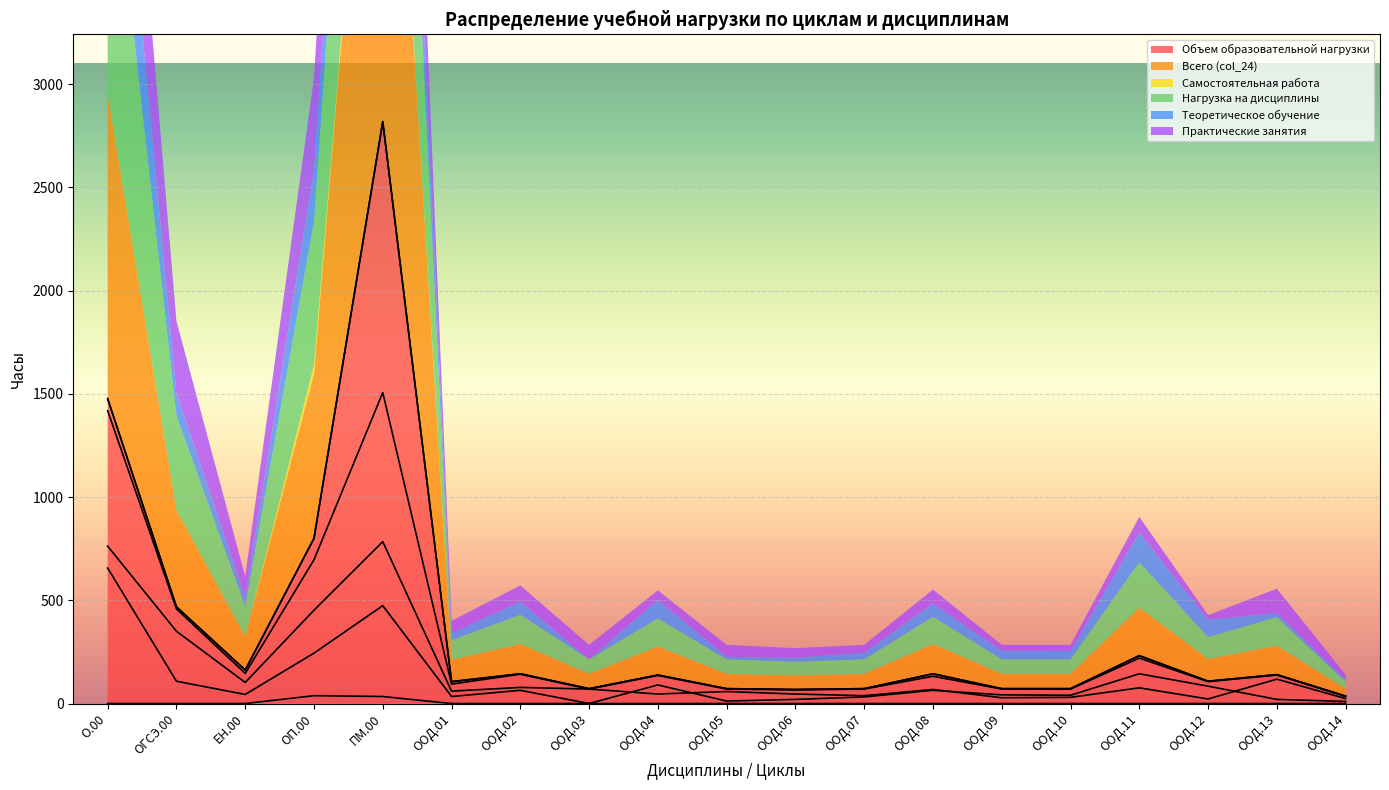

What are all the series names shown in the legend?

Объем образовательной нагрузки, Всего (col_24), Самостоятельная работа, Нагрузка на дисциплины, Теоретическое обучение, Практические занятия